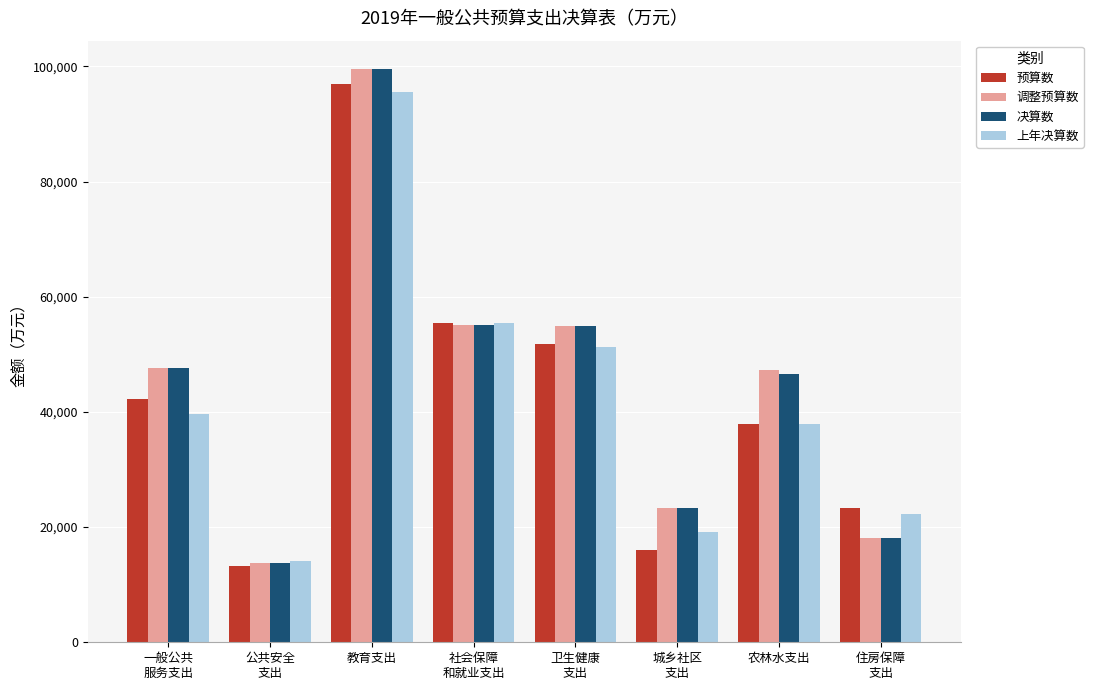

What is the approximate value of 决算数 at 社会保障
和就业支出?

55056